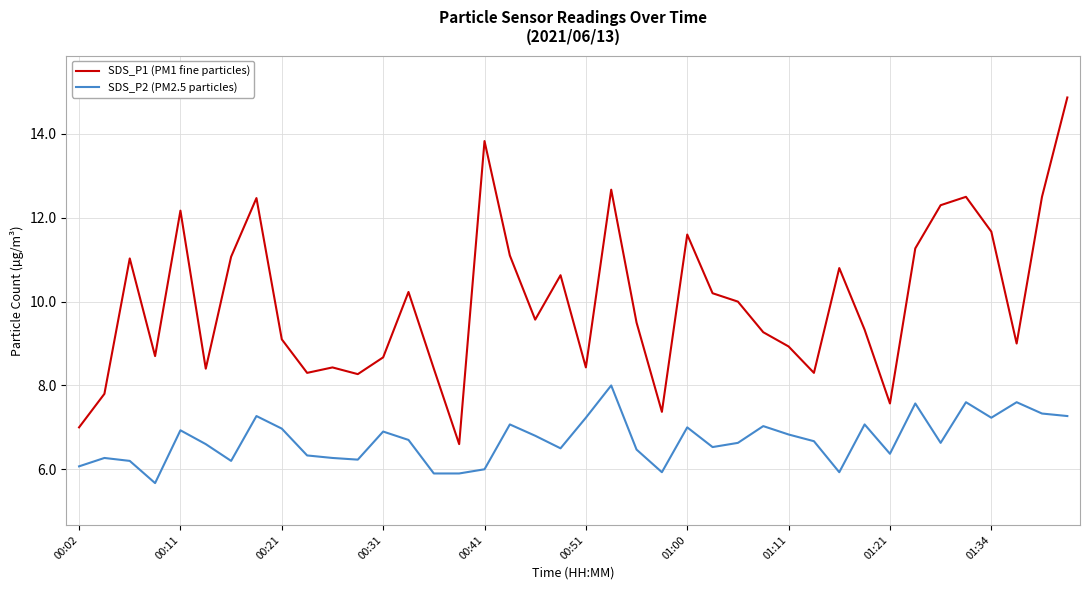

Rank the series by their maximum value, from highest to lowest.

SDS_P1 (PM1 fine particles), SDS_P2 (PM2.5 particles)